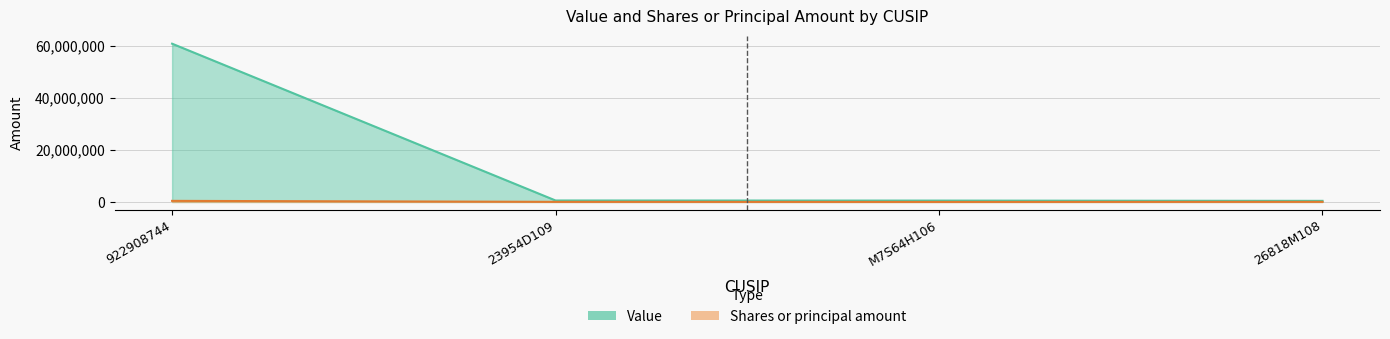

How many categories are shown in the chart?

4